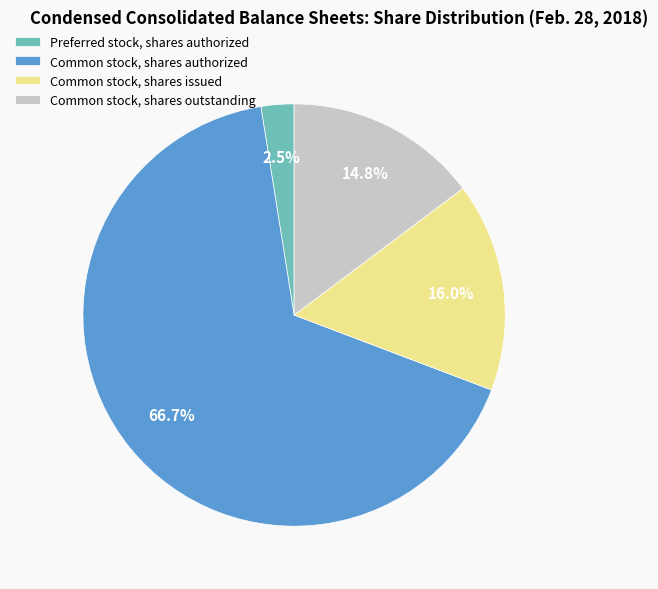

Which category has the biggest portion of the pie?

Common stock, shares authorized